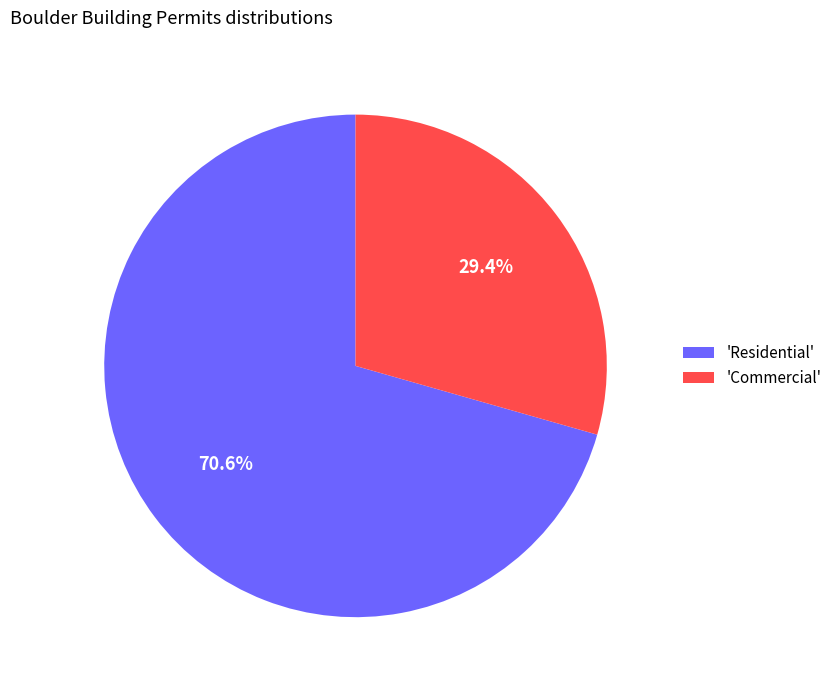

Which slice is the smallest?

'Commercial'